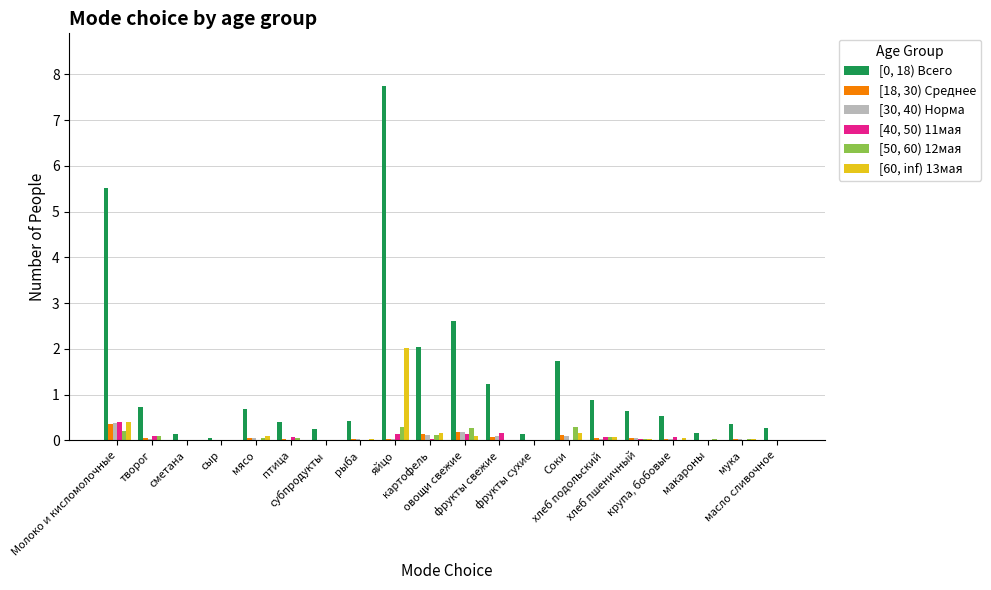

What is the maximum value shown in the chart?

7.7